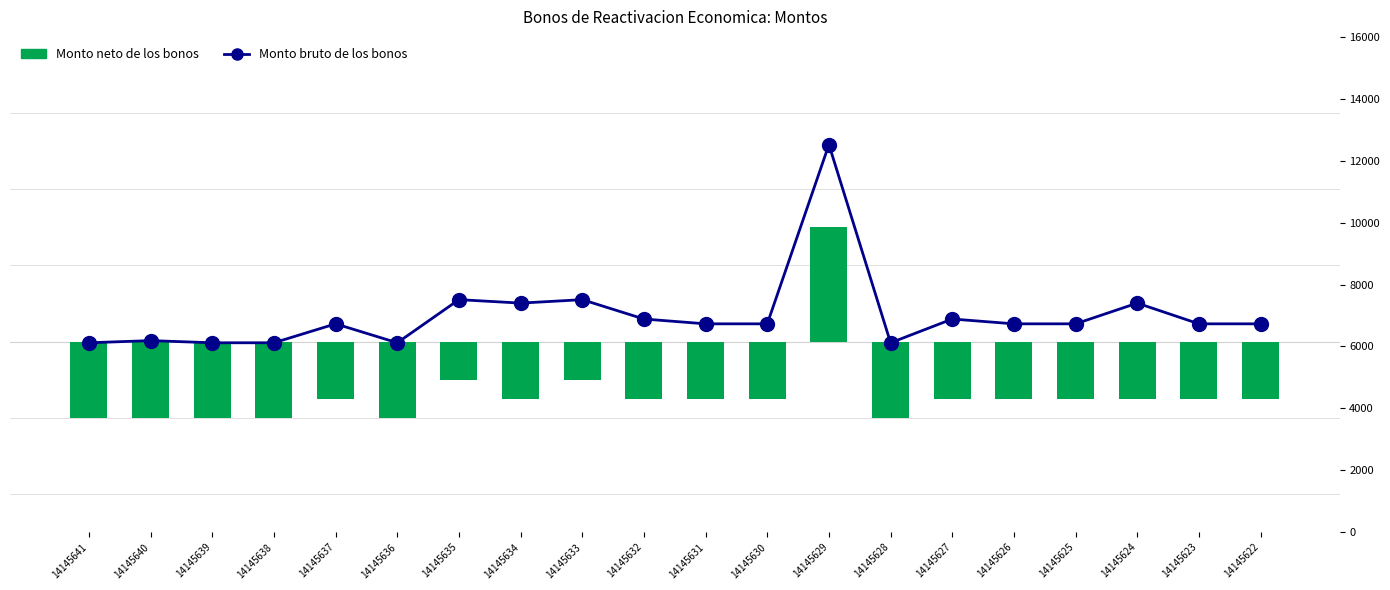

What is the spread (max minus min) of values at 14145623?

8230.5